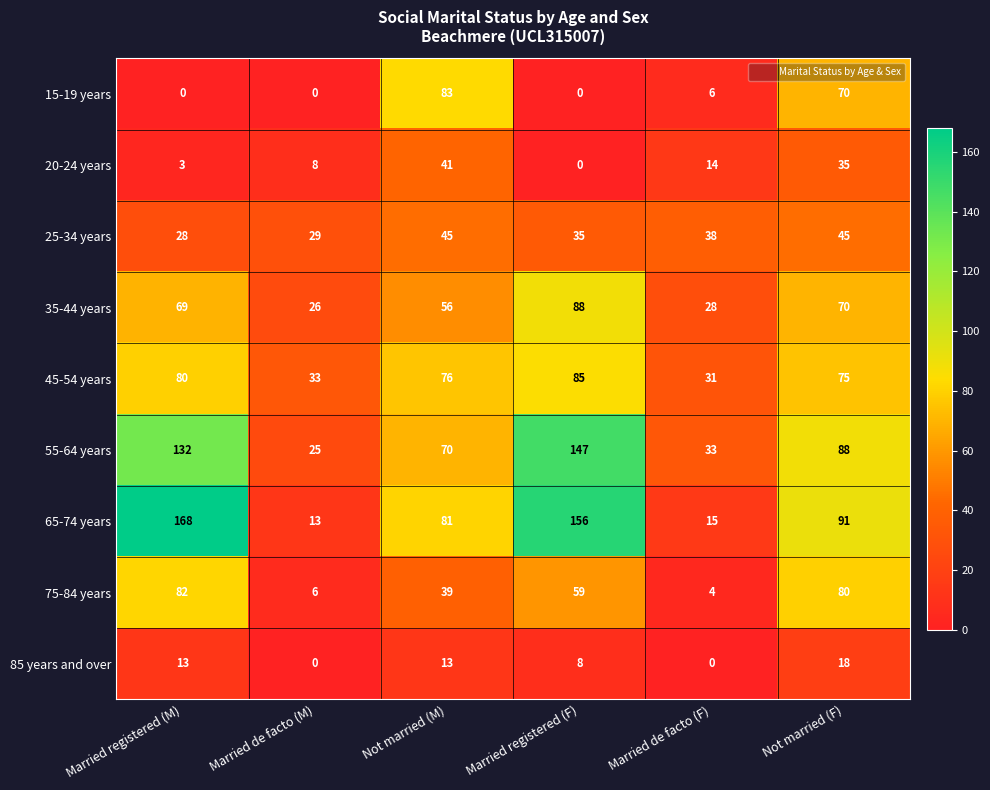

The value of 85 years and over at Married registered (M) is 13. True or false?

True